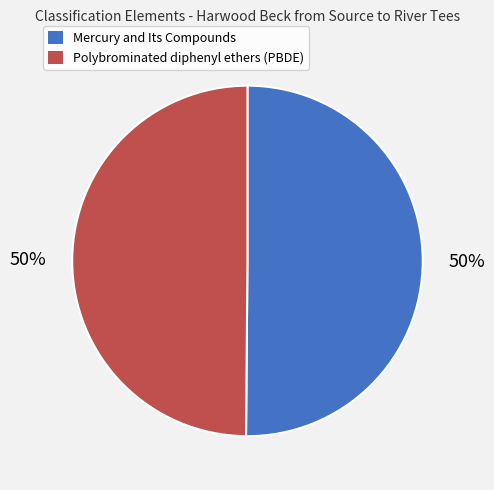

To the nearest percent, what is the combined percentage of Mercury and Its Compounds and Polybrominated diphenyl ethers (PBDE)?

100%